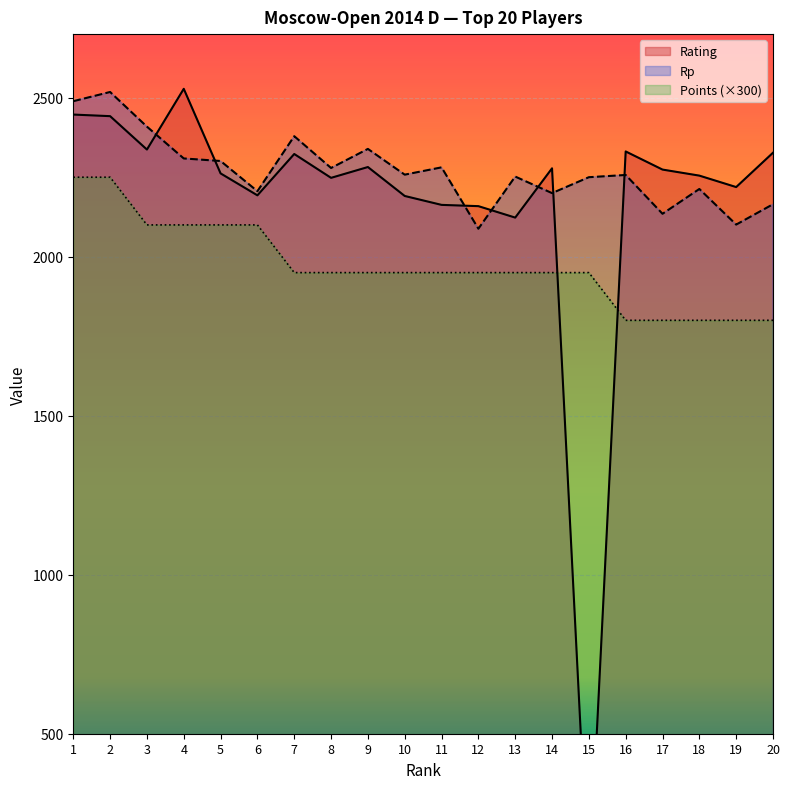

Which label corresponds to the smallest value in the chart?

15